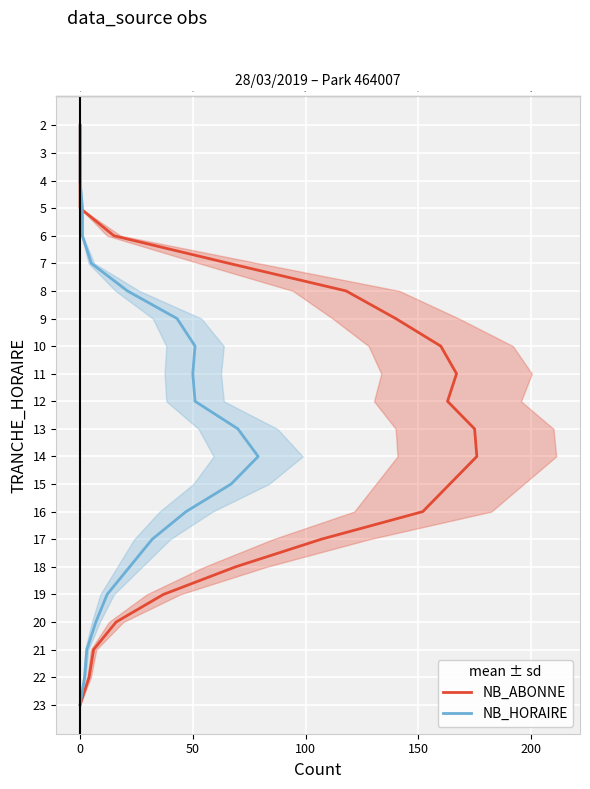

True or false: NB_HORAIRE has more than 1 points higher than both neighbors.

False